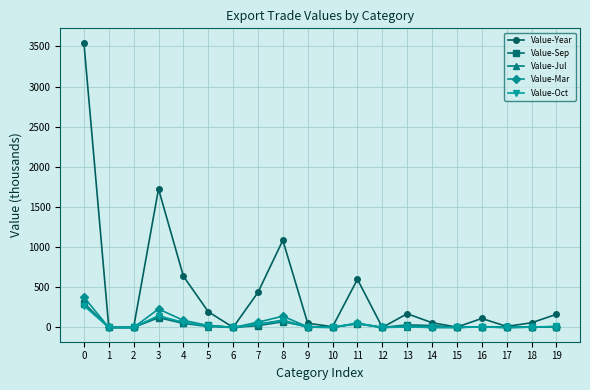

Which series has the largest total across all categories?

Value-Year